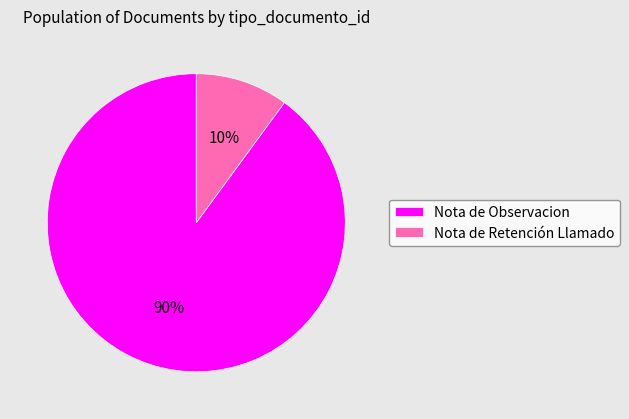

Rank the categories by value from highest to lowest.

Nota de Observacion, Nota de Retención Llamado